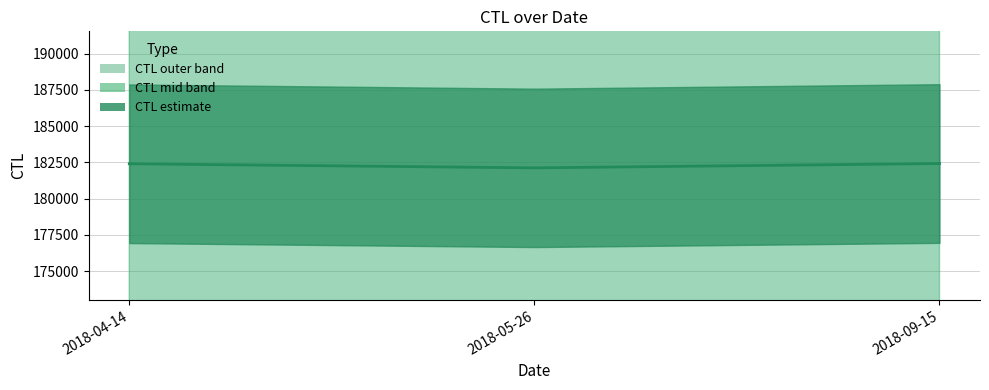

What is the approximate value at 2018-05-26?

182118